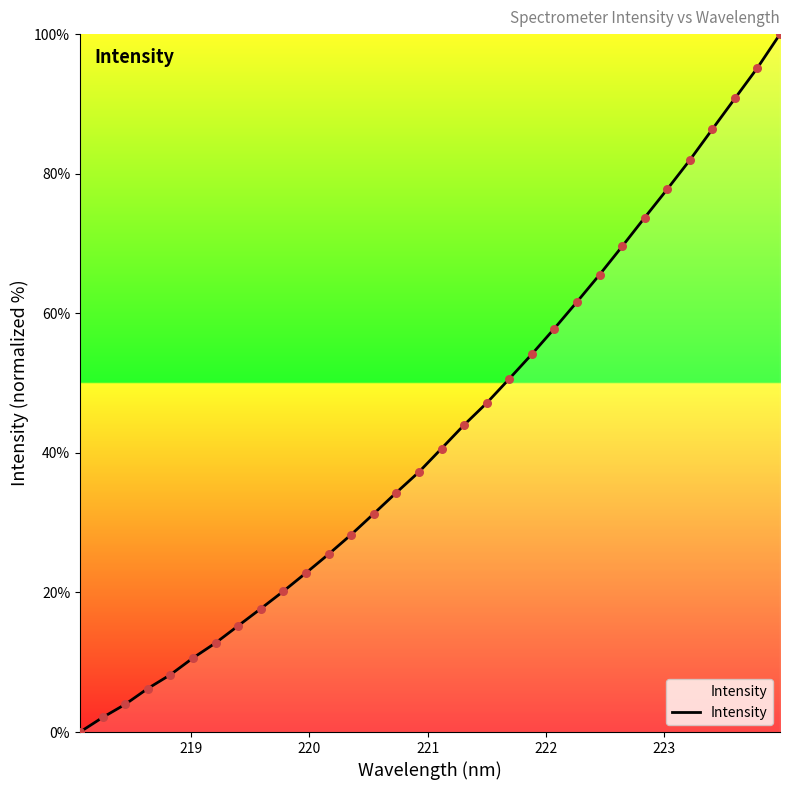

What is the difference between the maximum and minimum values?

100.0